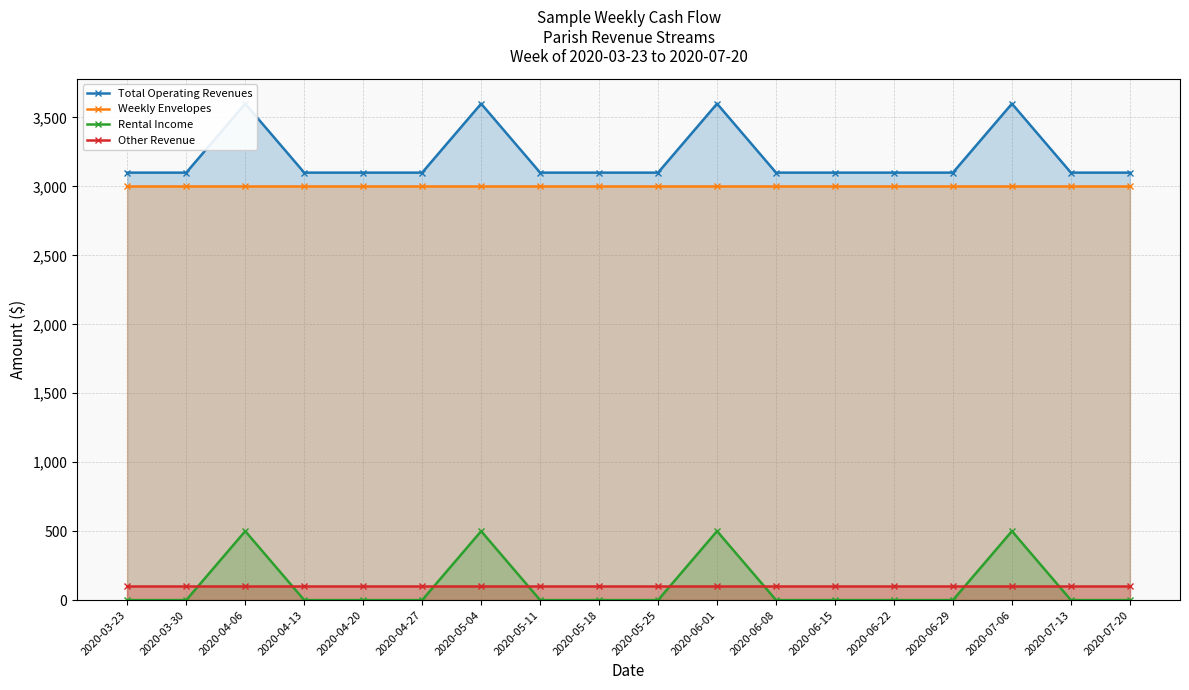

How many series are shown in this chart?

4